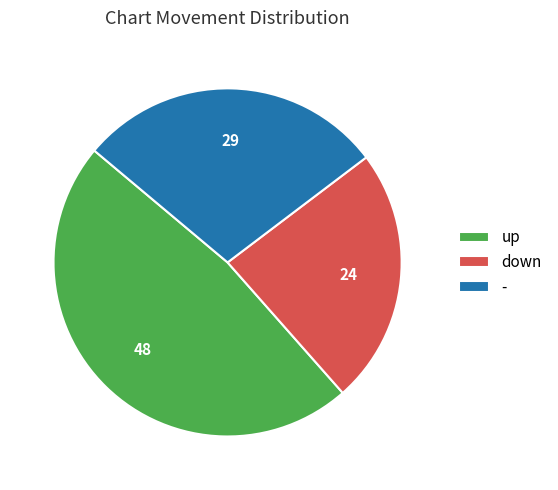

Between down and up, which is larger?

up